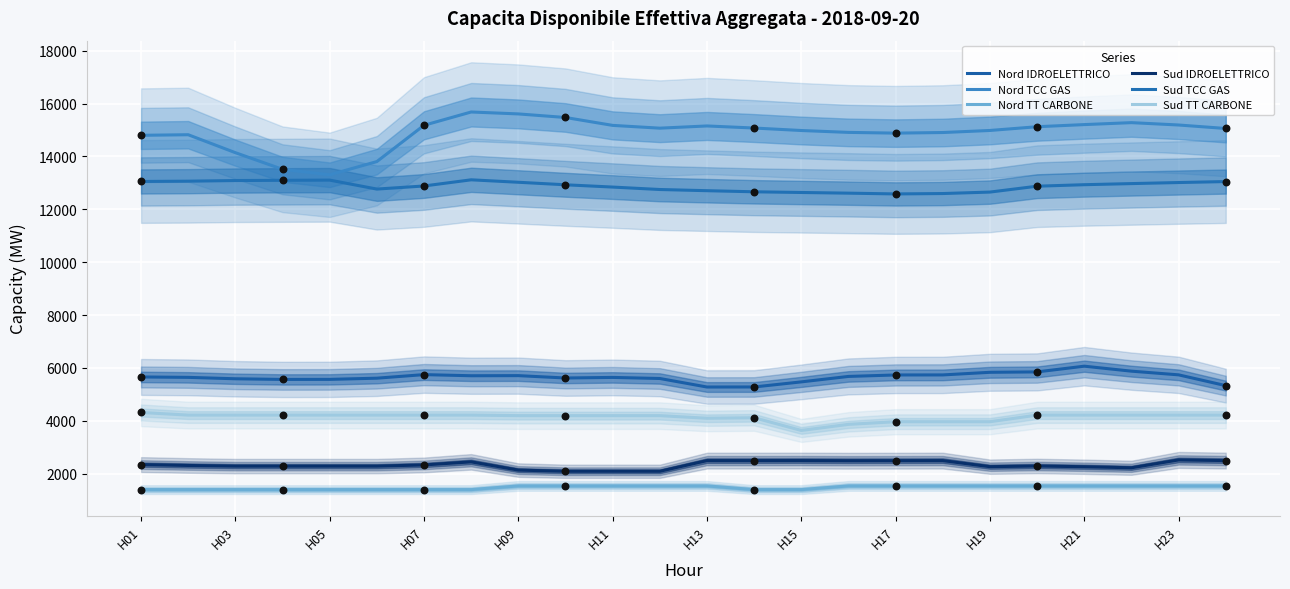

Which series has the widest spread of Y values?

Nord TCC GAS